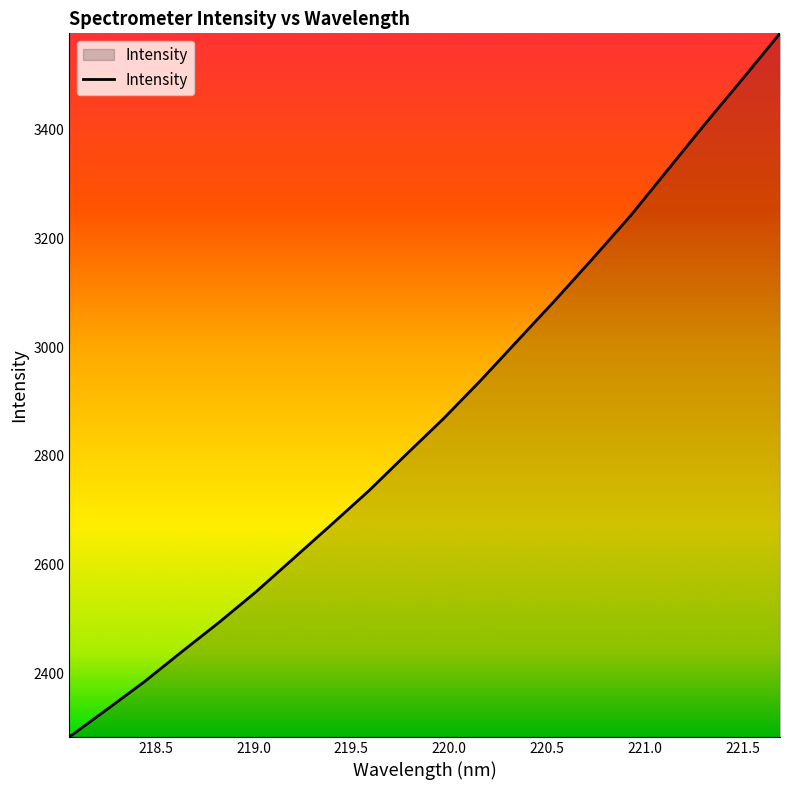

What is the difference between the maximum and minimum values?

1294.2